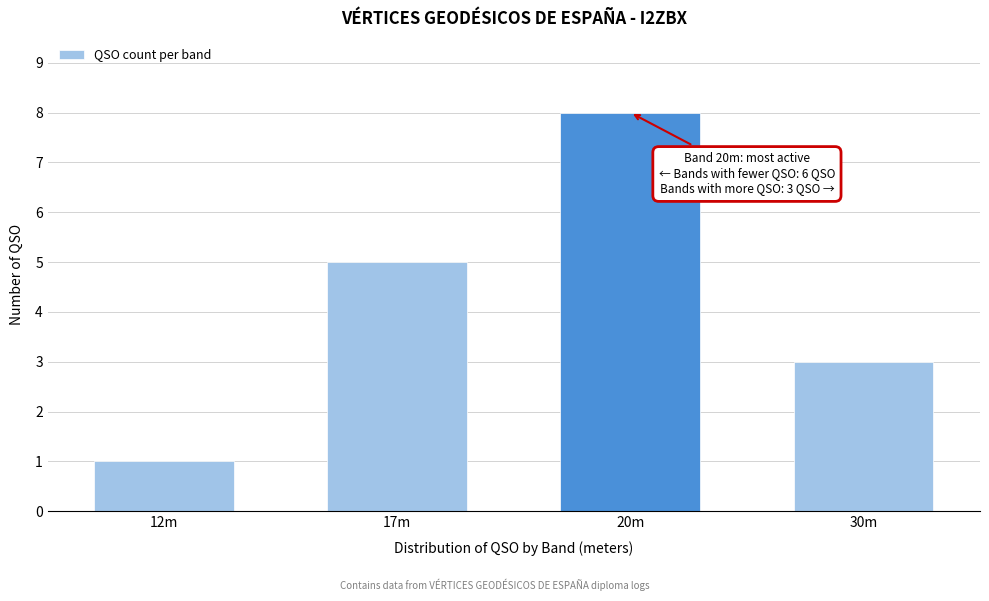

Reading left to right, what are all the values shown in this chart?

1	5	8	3